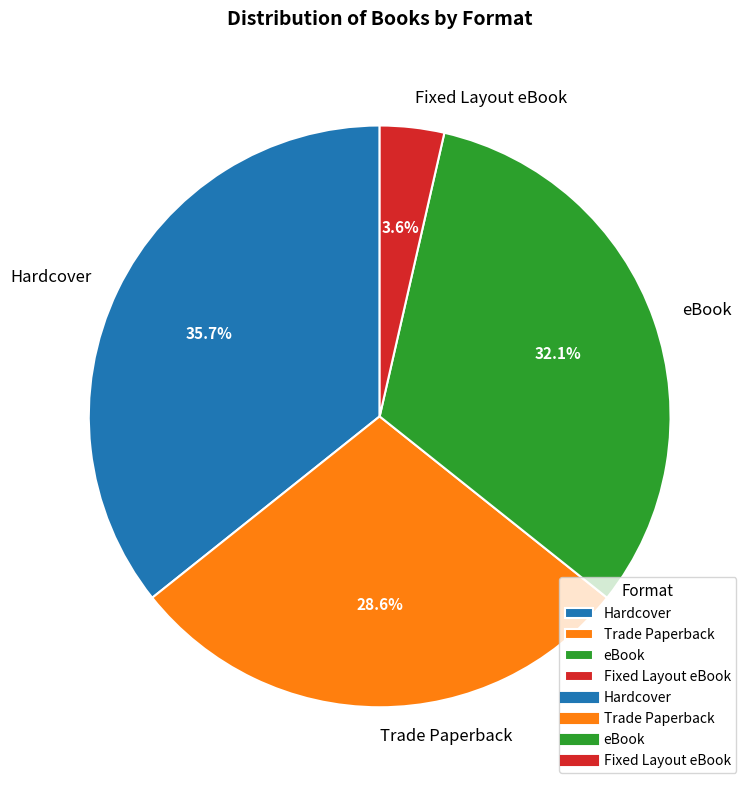

To the nearest percent, what is the average slice percentage?

25%